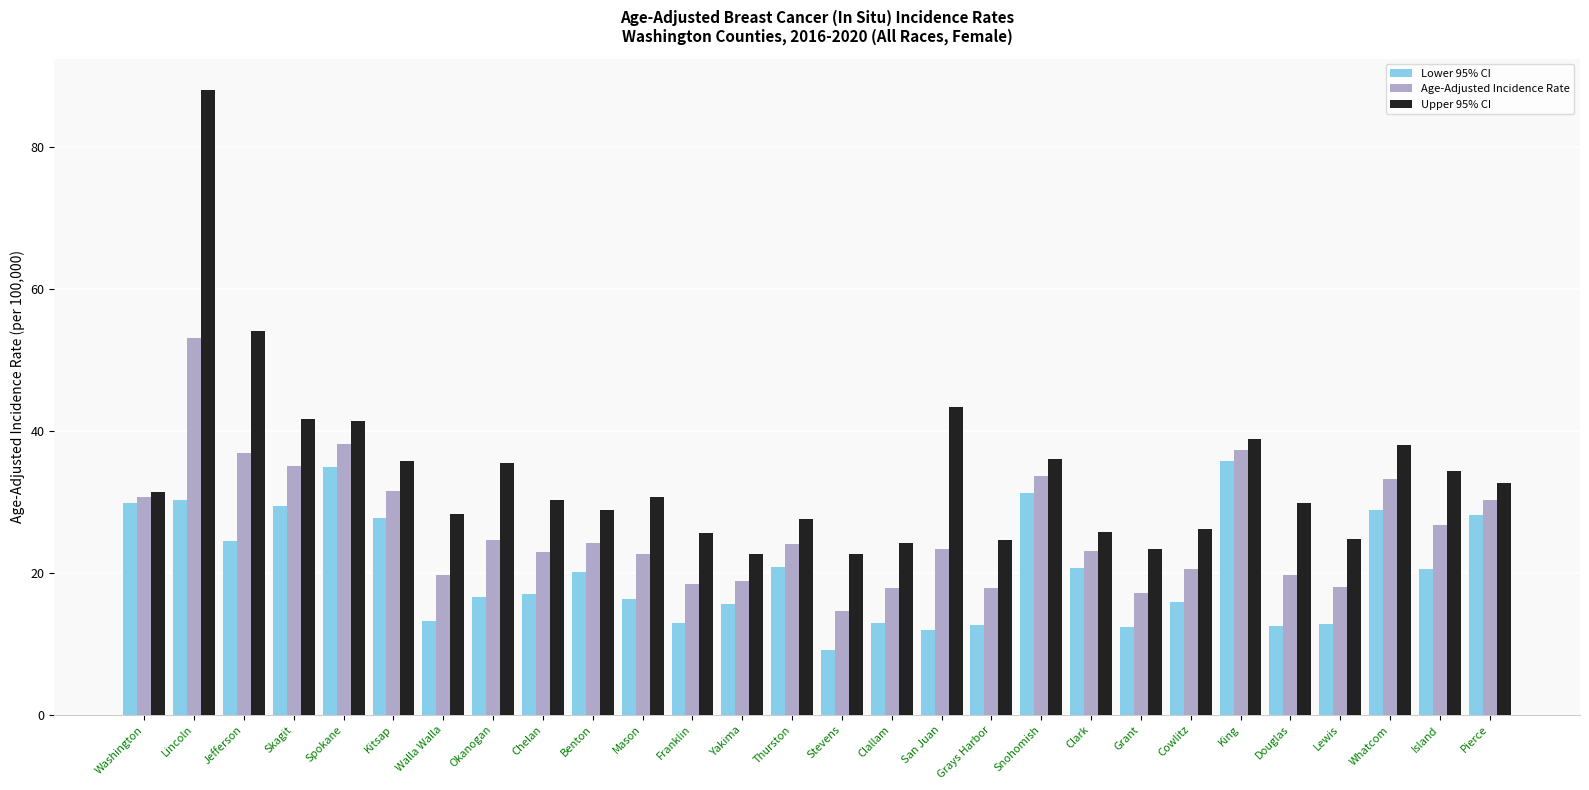

What is the label of the 23rd bar from the right?

Kitsap